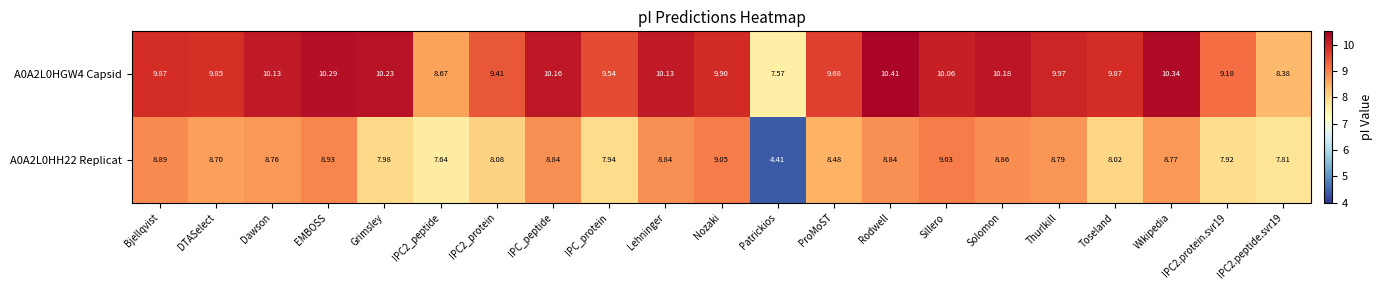

Which category has the highest value in the A0A2L0HH22 Replicat series?

Nozaki